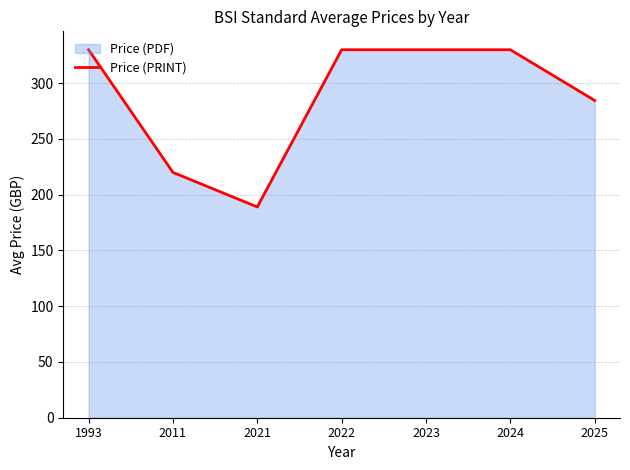

Reading left to right, list all the values displayed in this chart.

1993=330.0	2011=220.0	2021=189.0	2022=330.0	2023=330.0	2024=330.0	2025=284.5